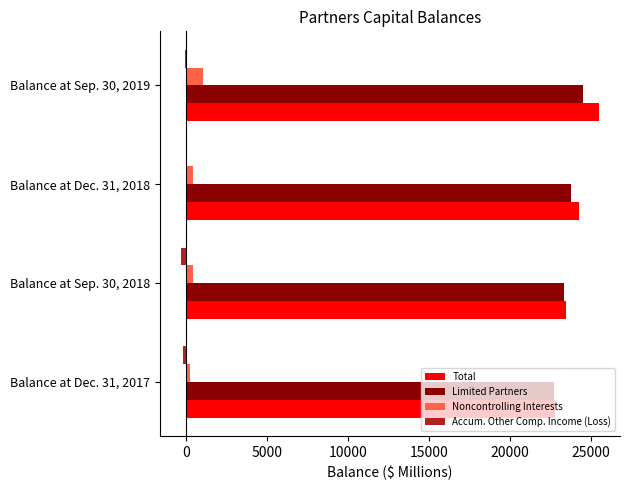

At which category is the sum across all series the highest?

Balance at Sep. 30, 2019